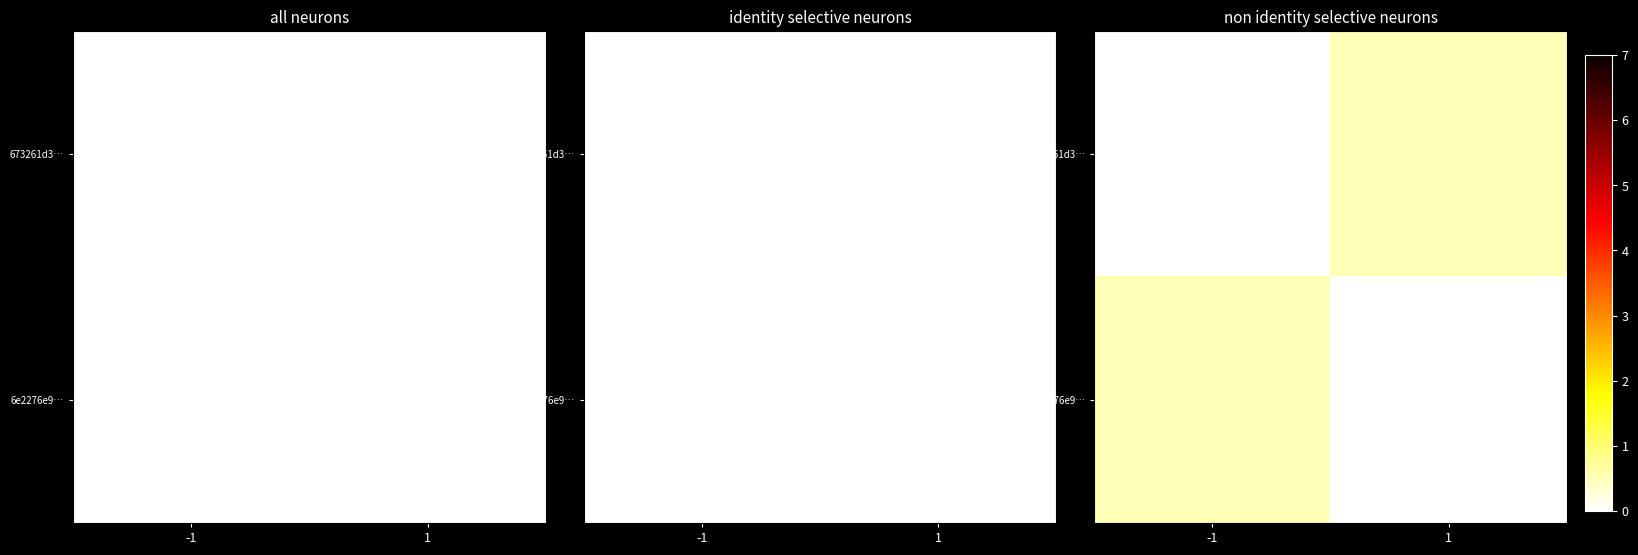

At 1, list the series in order from largest to smallest.

673261d3…, 6e2276e9…